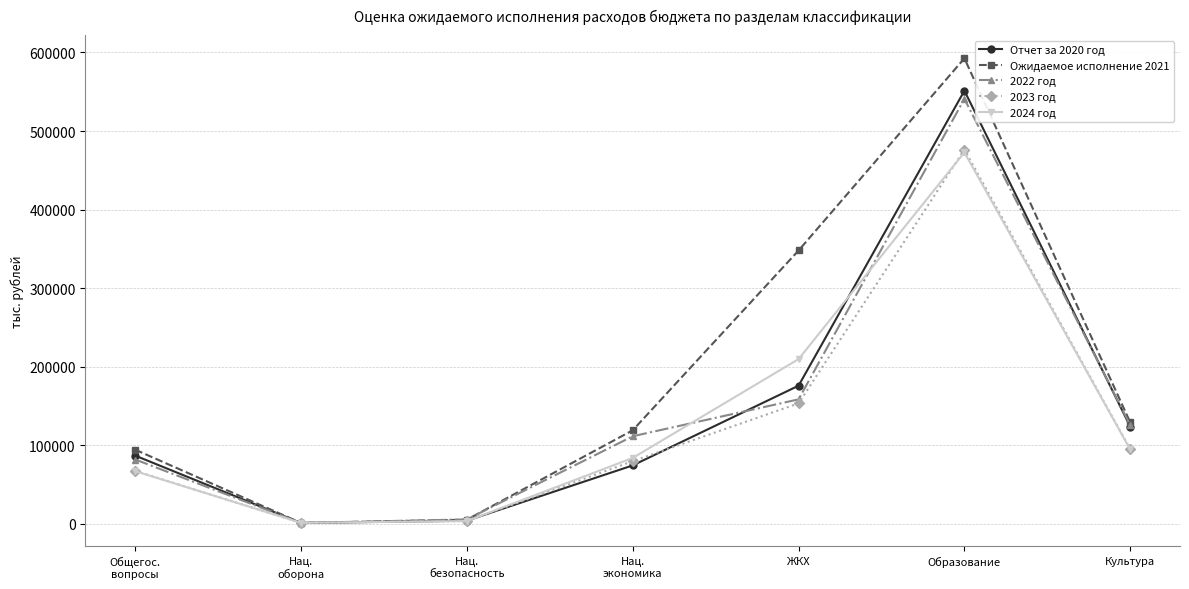

Which series has the widest spread of values?

Ожидаемое исполнение 2021